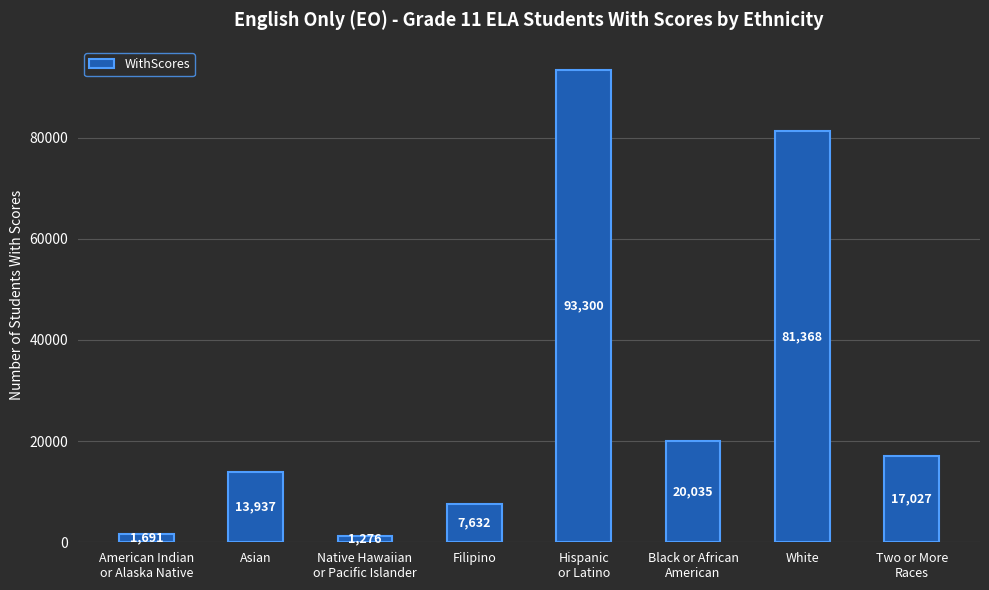

What is the change in value from American Indian
or Alaska Native to Black or African
American?

+18344